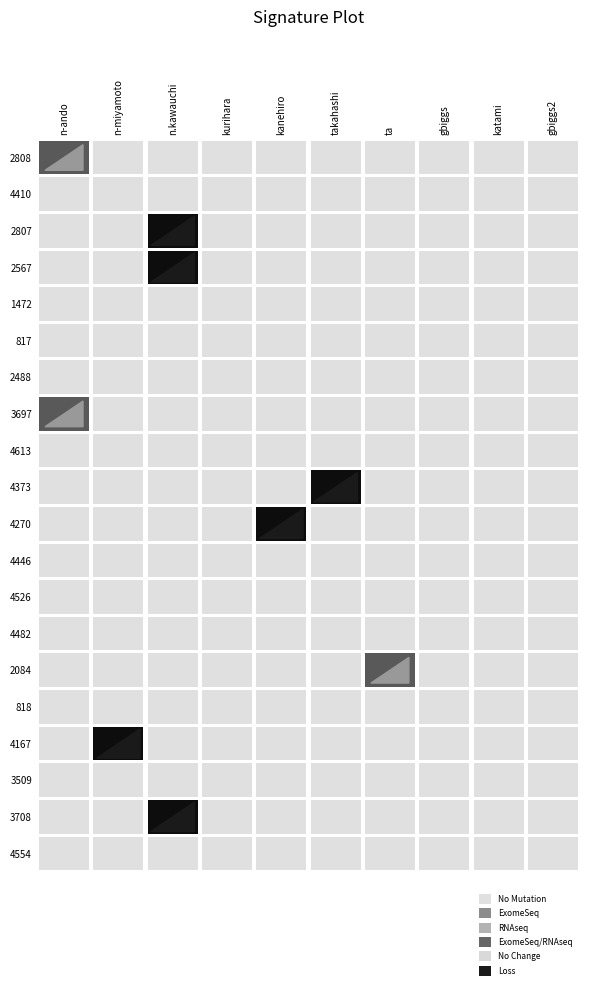

Reading left to right, list all the values displayed in this chart.

n-ando: 2808=30	4410=0	2807=0	2567=0	1472=0	817=0	2488=0	3697=90	4613=0	4373=0	4270=0	4446=0	4526=0	4482=0	2084=0	818=0	4167=0	3509=0	3708=0	4554=0
n-miyamoto: 2808=0	4410=0	2807=0	2567=0	1472=0	817=0	2488=0	3697=0	4613=0	4373=0	4270=0	4446=0	4526=0	4482=0	2084=0	818=0	4167=100	3509=0	3708=0	4554=0
n.kawauchi: 2808=0	4410=0	2807=100	2567=100	1472=0	817=0	2488=0	3697=0	4613=0	4373=0	4270=0	4446=0	4526=0	4482=0	2084=0	818=0	4167=0	3509=0	3708=100	4554=0
kurihara: 2808=0	4410=0	2807=0	2567=0	1472=0	817=0	2488=0	3697=0	4613=0	4373=0	4270=0	4446=0	4526=0	4482=0	2084=0	818=0	4167=0	3509=0	3708=0	4554=0
kanehiro: 2808=0	4410=0	2807=0	2567=0	1472=0	817=0	2488=0	3697=0	4613=0	4373=0	4270=100	4446=0	4526=0	4482=0	2084=0	818=0	4167=0	3509=0	3708=0	4554=0
takahashi: 2808=0	4410=0	2807=0	2567=0	1472=0	817=0	2488=0	3697=0	4613=0	4373=100	4270=0	4446=0	4526=0	4482=0	2084=0	818=0	4167=0	3509=0	3708=0	4554=0
ta: 2808=0	4410=0	2807=0	2567=0	1472=0	817=0	2488=0	3697=0	4613=0	4373=0	4270=0	4446=0	4526=0	4482=0	2084=30	818=0	4167=0	3509=0	3708=0	4554=0
gbiggs: 2808=0	4410=0	2807=0	2567=0	1472=0	817=0	2488=0	3697=0	4613=0	4373=0	4270=0	4446=0	4526=0	4482=0	2084=0	818=0	4167=0	3509=0	3708=0	4554=0
katami: 2808=0	4410=0	2807=0	2567=0	1472=0	817=0	2488=0	3697=0	4613=0	4373=0	4270=0	4446=0	4526=0	4482=0	2084=0	818=0	4167=0	3509=0	3708=0	4554=0
gbiggs2: 2808=0	4410=0	2807=0	2567=0	1472=0	817=0	2488=0	3697=0	4613=0	4373=0	4270=0	4446=0	4526=0	4482=0	2084=0	818=0	4167=0	3509=0	3708=0	4554=0